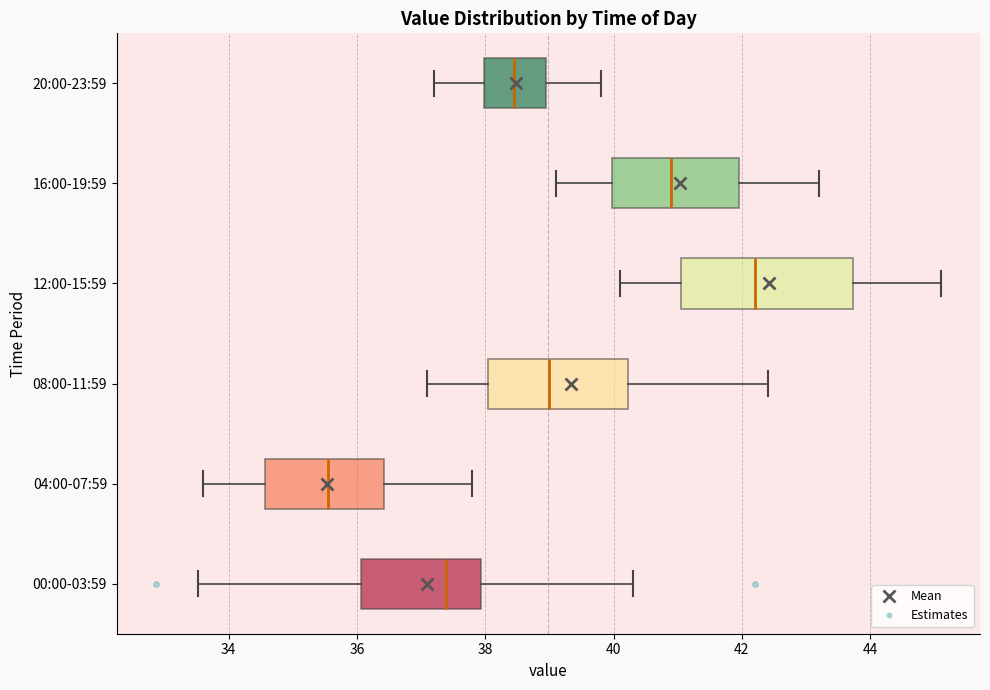

Which box is the widest, from its left edge to its right edge?

12:00-15:59